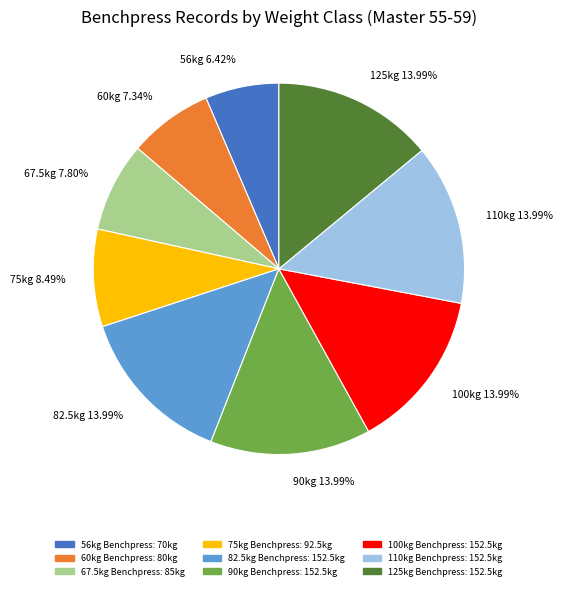

Which has a higher value, 75kg 8.49% or 90kg 13.99%?

90kg 13.99%